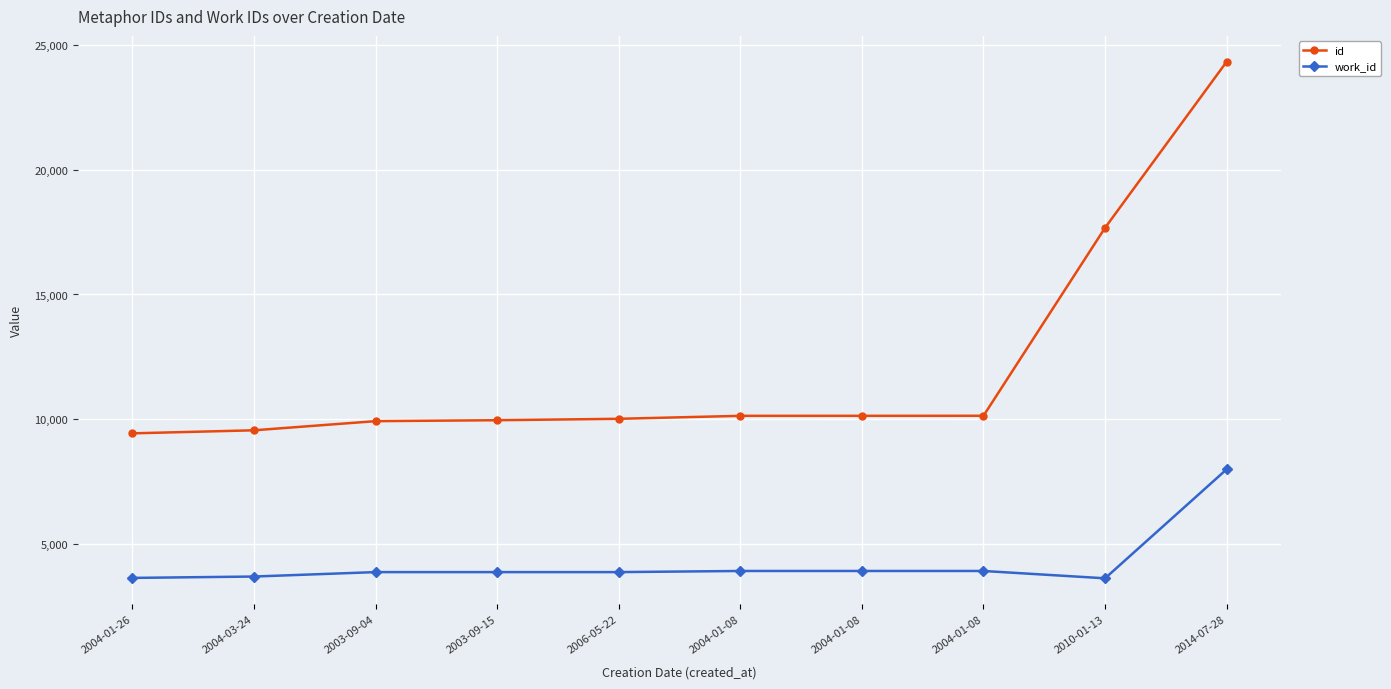

Count the number of data series in this chart.

2